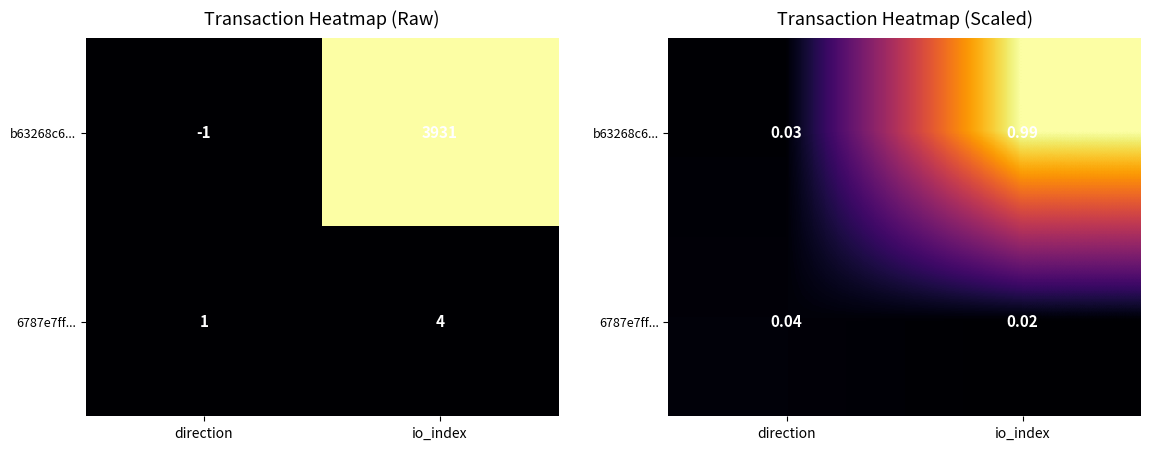

Is the value of b63268c6... at direction greater than the value of 6787e7ff... at direction?

No